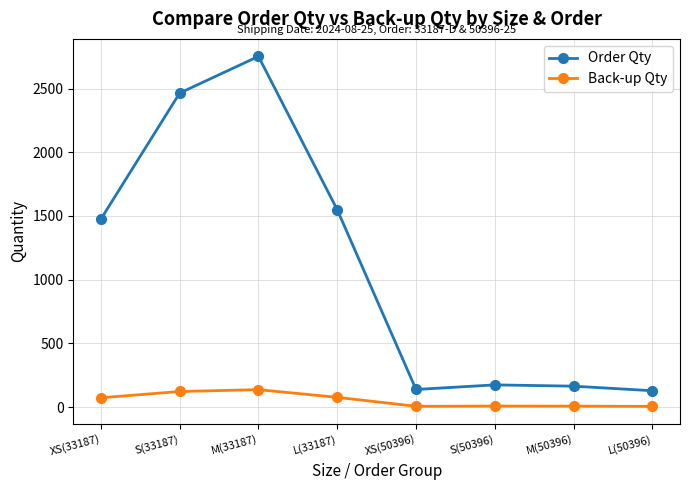

Which label corresponds to the largest value in the chart?

M(33187)